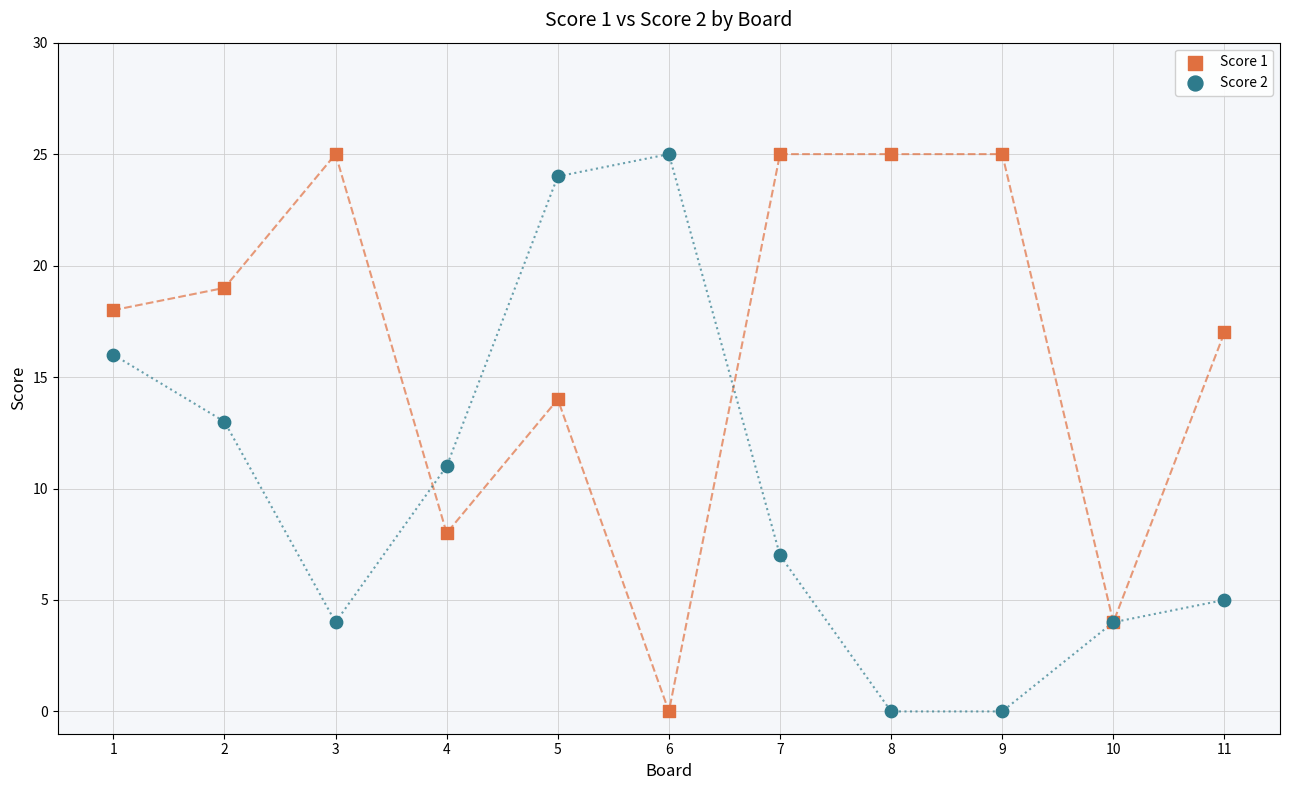

What is the X range (max minus min) for the scatter plot?

10